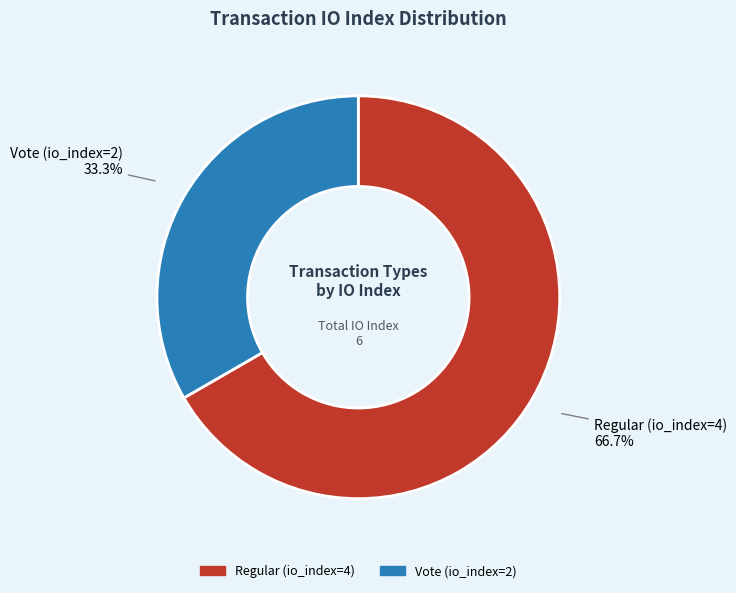

To the nearest percent, what is the difference between the largest and smallest slice percentages?

33%